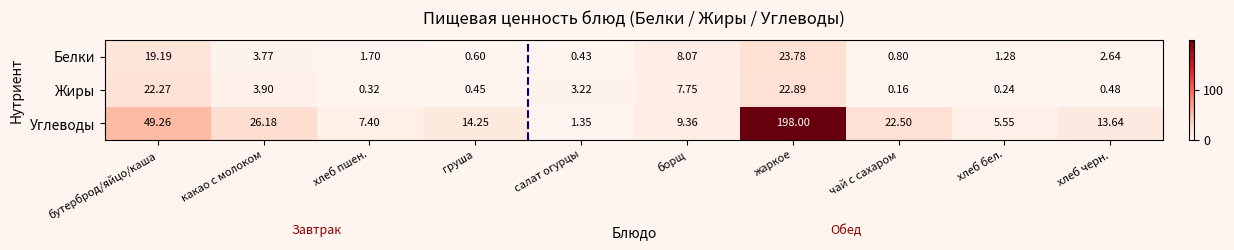

How many data points in Углеводы are above 14?

5